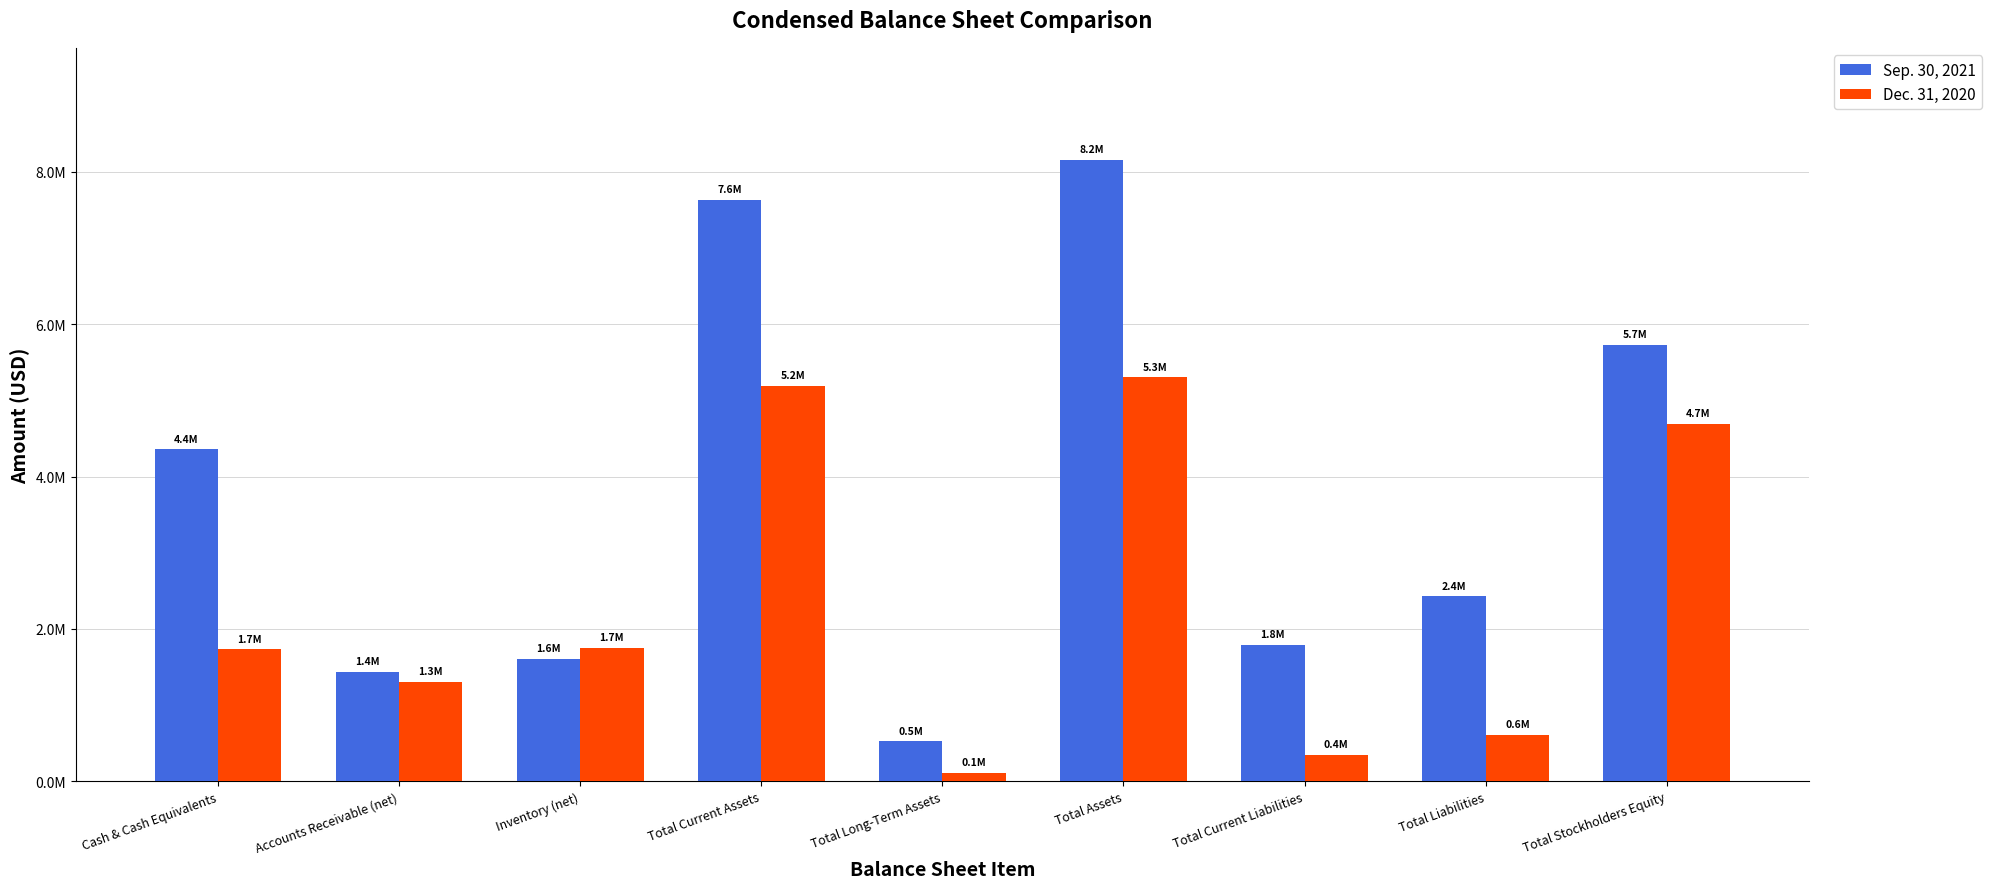

Rank the series at Total Stockholders Equity from highest to lowest value.

Sep. 30, 2021, Dec. 31, 2020